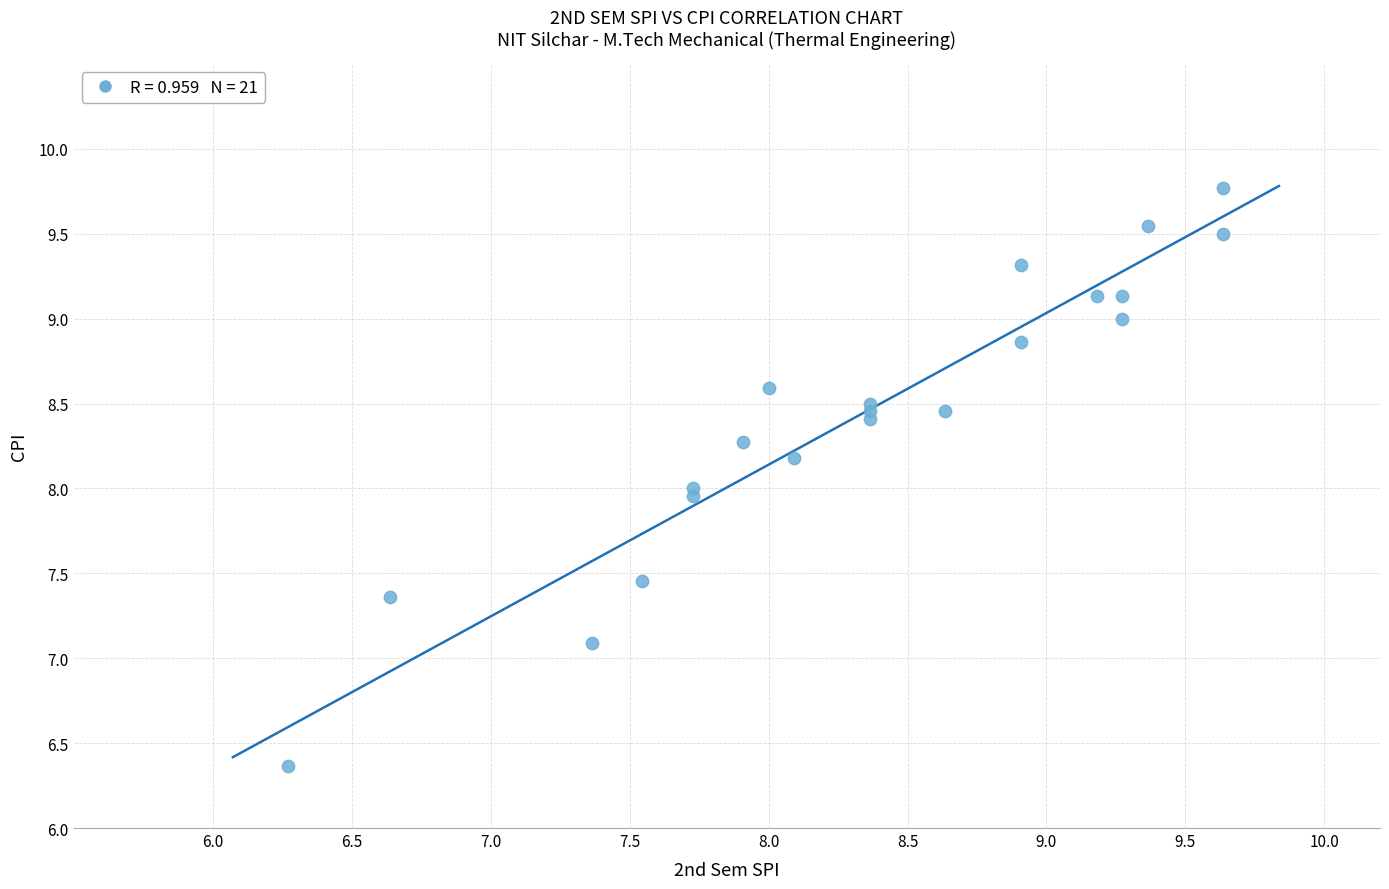

What is the range of Y values (max minus min)?

3.4